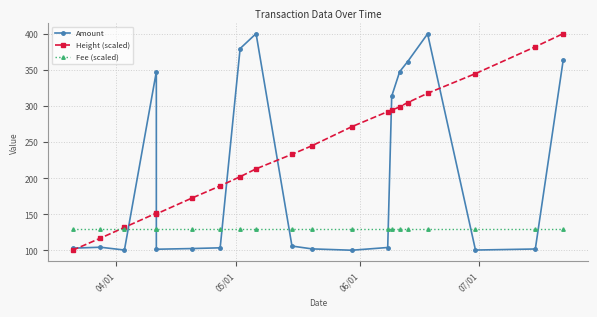

What are all the series names shown in the legend?

Amount, Height (scaled), Fee (scaled)